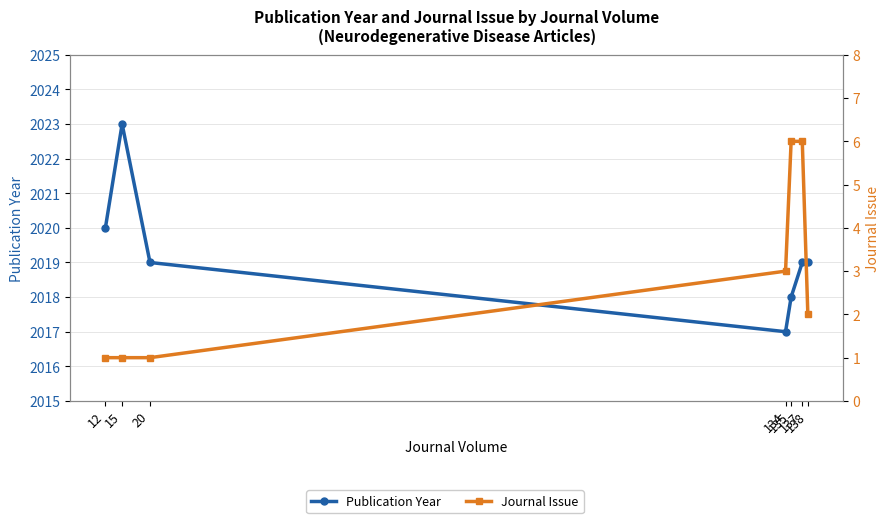

True or false: Publication Year has more than 2 interior local peaks.

False